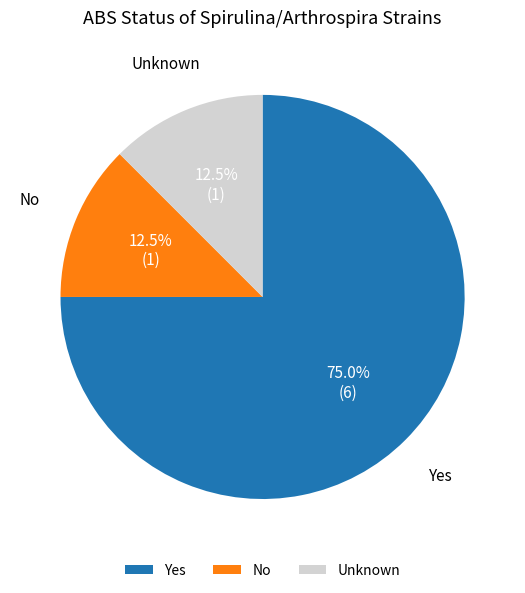

Approximately how many times larger is the value at Yes compared to Unknown?

6.0